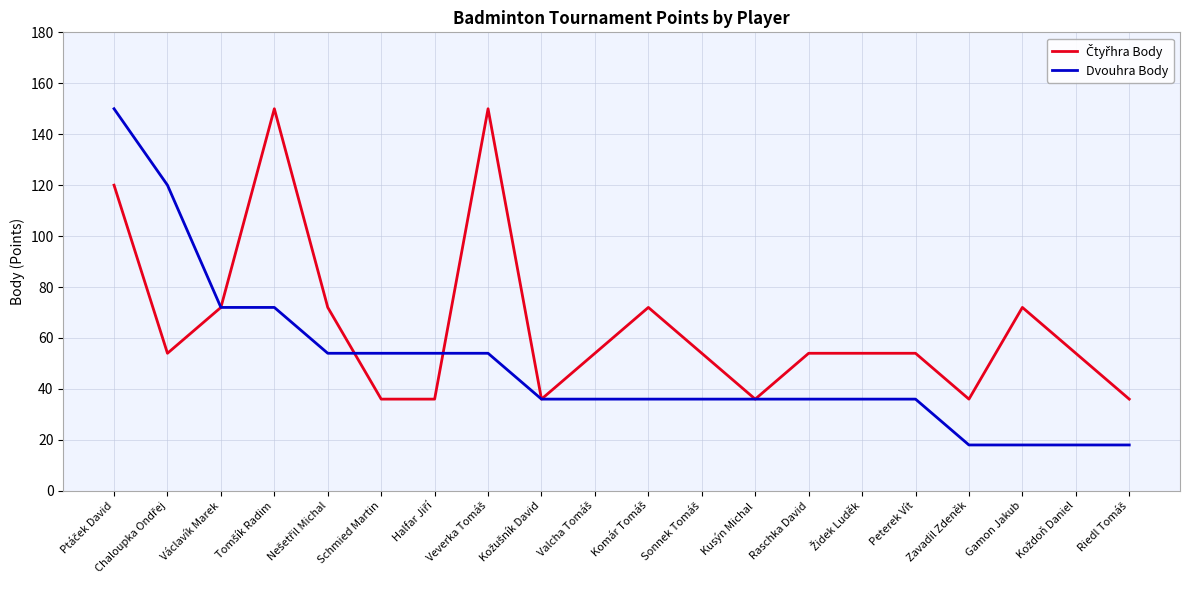

The Dvouhra Body series shows 5 at Zavadil Zdeněk. True or false?

False